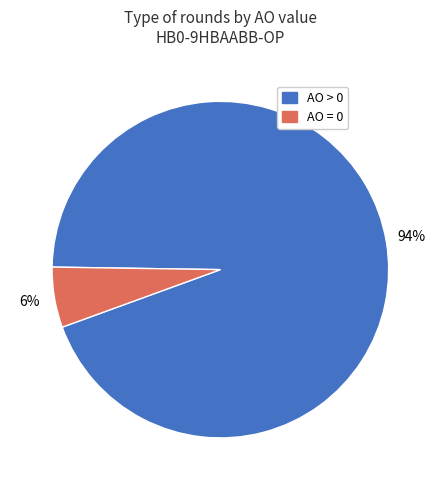

Do AO > 0 and AO = 0 together represent more than half of the pie?

Yes